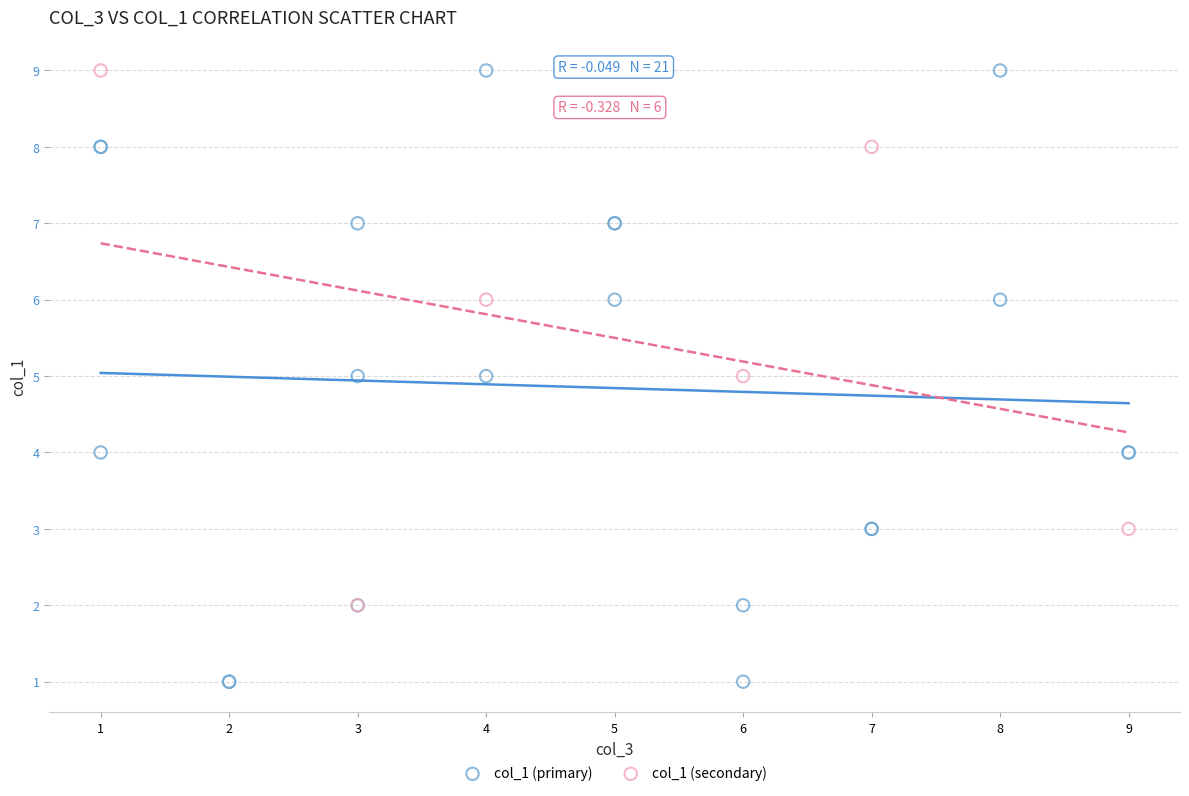

Which series contains the lowest Y value?

col_1 (primary)